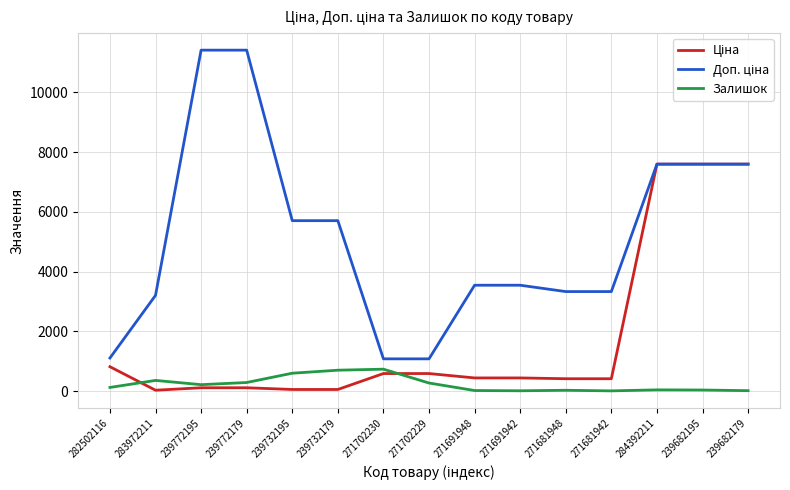

At which category does Залишок reach its first local peak?

283972211